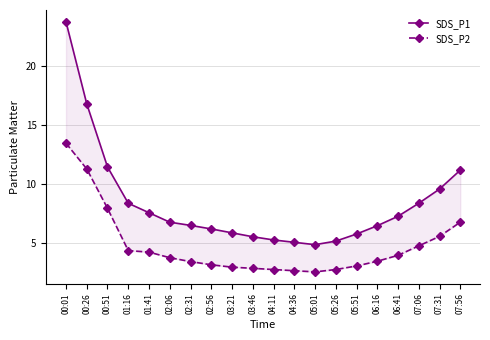

True or false: SDS_P2 has a value of 8.0 at 00:51.

True